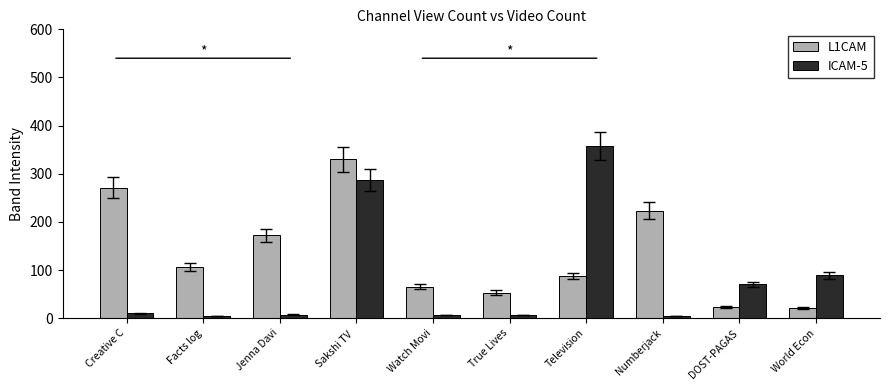

Is it true that ICAM-5 equals 89.6 at World Econ?

True